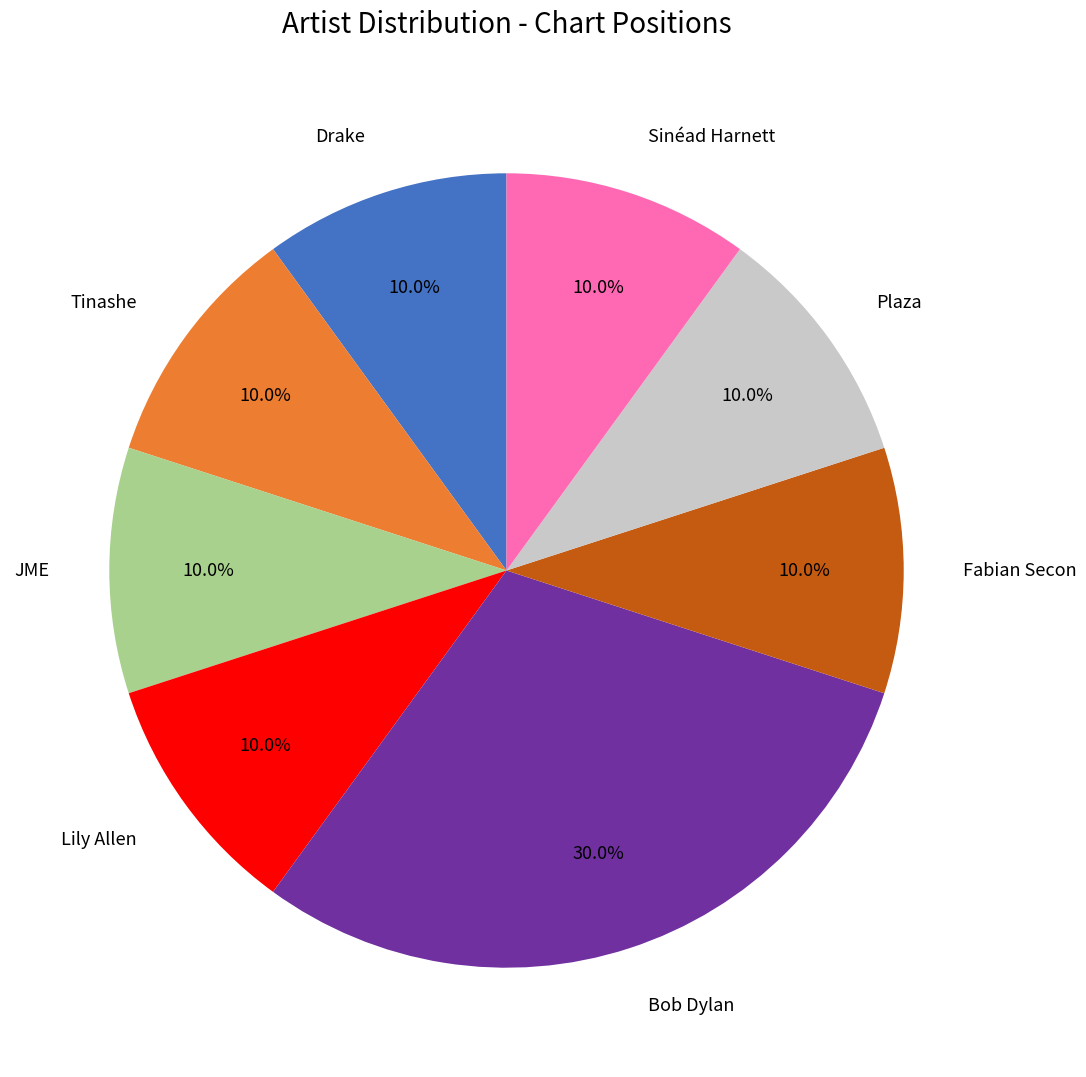

What is the ratio of the value at Lily Allen to the value at Tinashe?

1.0